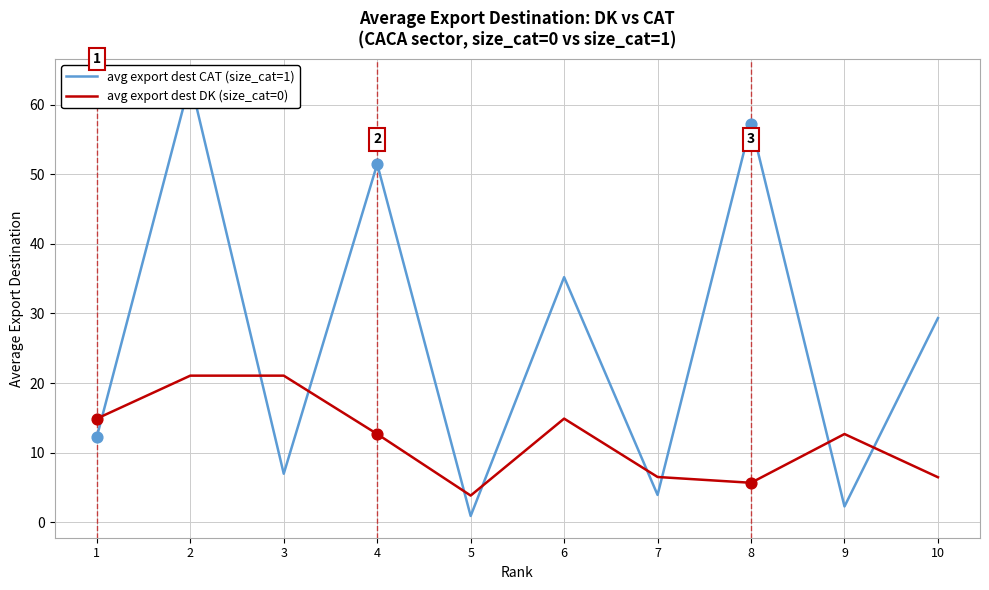

Which series has the largest total across all categories?

avg export dest CAT (size_cat=1)